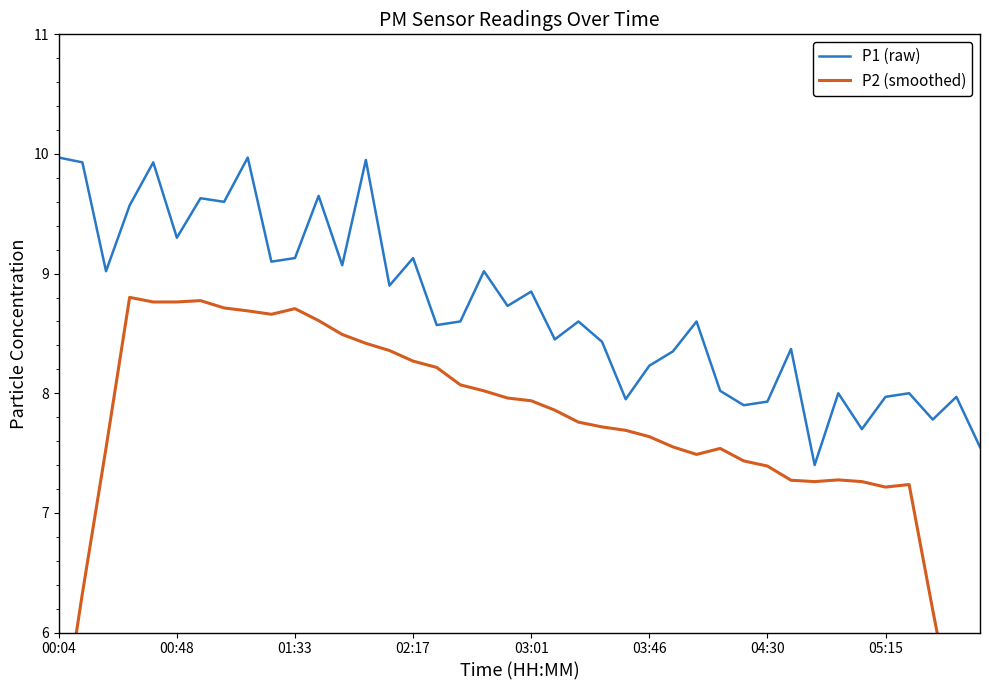

The value of P1 (raw) at 00:48 is 16.1. True or false?

False